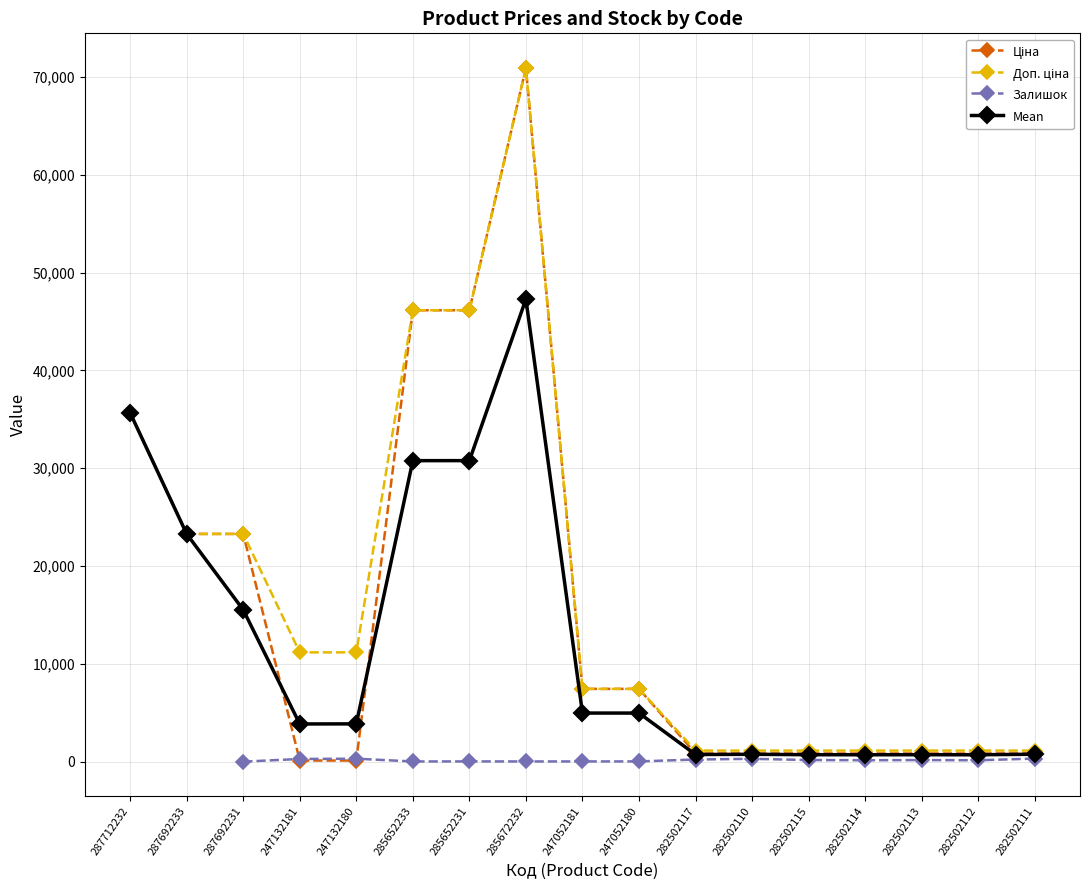

True or false: Залишок and Mean cross at least once.

False